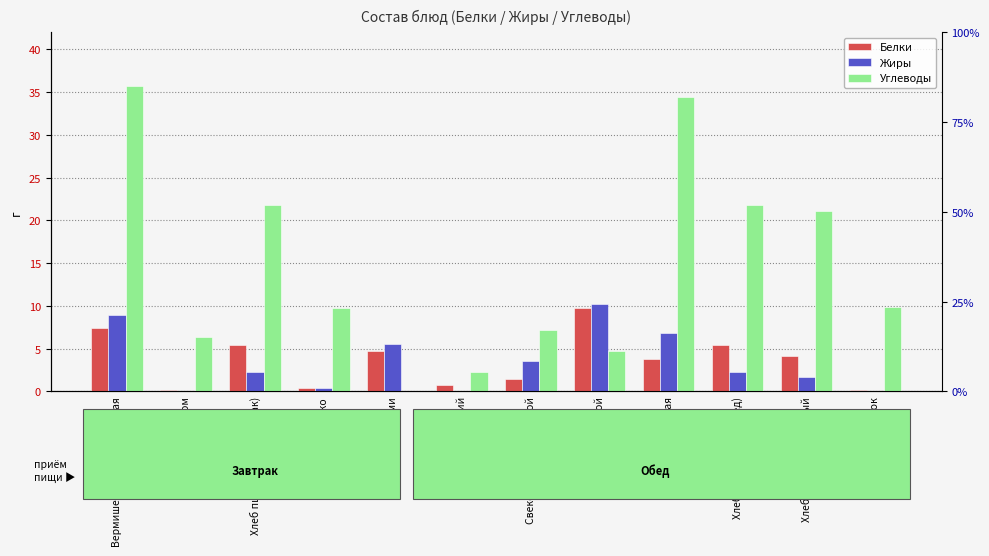

Reading left to right, transcribe all the data shown in this chart.

Белки: Вермишель молочная вязкая=7.4	Чай с сахаром=0.2	Хлеб пшеничный (завтрак)=5.4	Яблоко=0.4	Сыр порциями=4.7	Помидор свежий=0.7	Свекольник со сметаной=1.5	Биточек паровой=9.7	Каша рисовая=3.8	Хлеб пшеничный (обед)=5.4	Хлеб ржано-пшеничный=4.1	Компот из яблок=0.2
Жиры: Вермишель молочная вязкая=8.9	Чай с сахаром=0.0	Хлеб пшеничный (завтрак)=2.3	Яблоко=0.4	Сыр порциями=5.6	Помидор свежий=0.1	Свекольник со сметаной=3.5	Биточек паровой=10.2	Каша рисовая=6.8	Хлеб пшеничный (обед)=2.3	Хлеб ржано-пшеничный=1.7	Компот из яблок=0.1
Углеводы: Вермишель молочная вязкая=35.7	Чай с сахаром=6.4	Хлеб пшеничный (завтрак)=21.8	Яблоко=9.8	Сыр порциями=0.0	Помидор свежий=2.3	Свекольник со сметаной=7.2	Биточек паровой=4.7	Каша рисовая=34.5	Хлеб пшеничный (обед)=21.8	Хлеб ржано-пшеничный=21.1	Компот из яблок=9.9